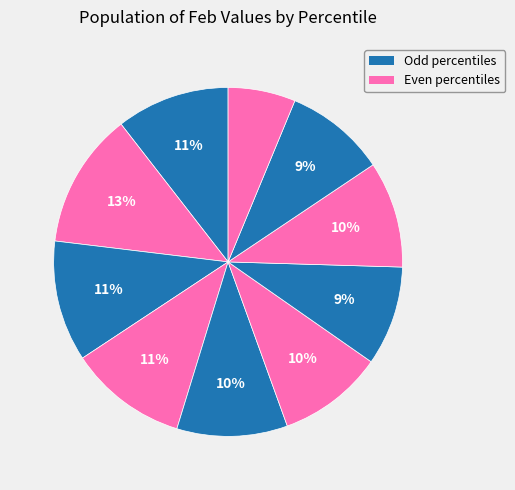

How many slices are in this pie chart?

10